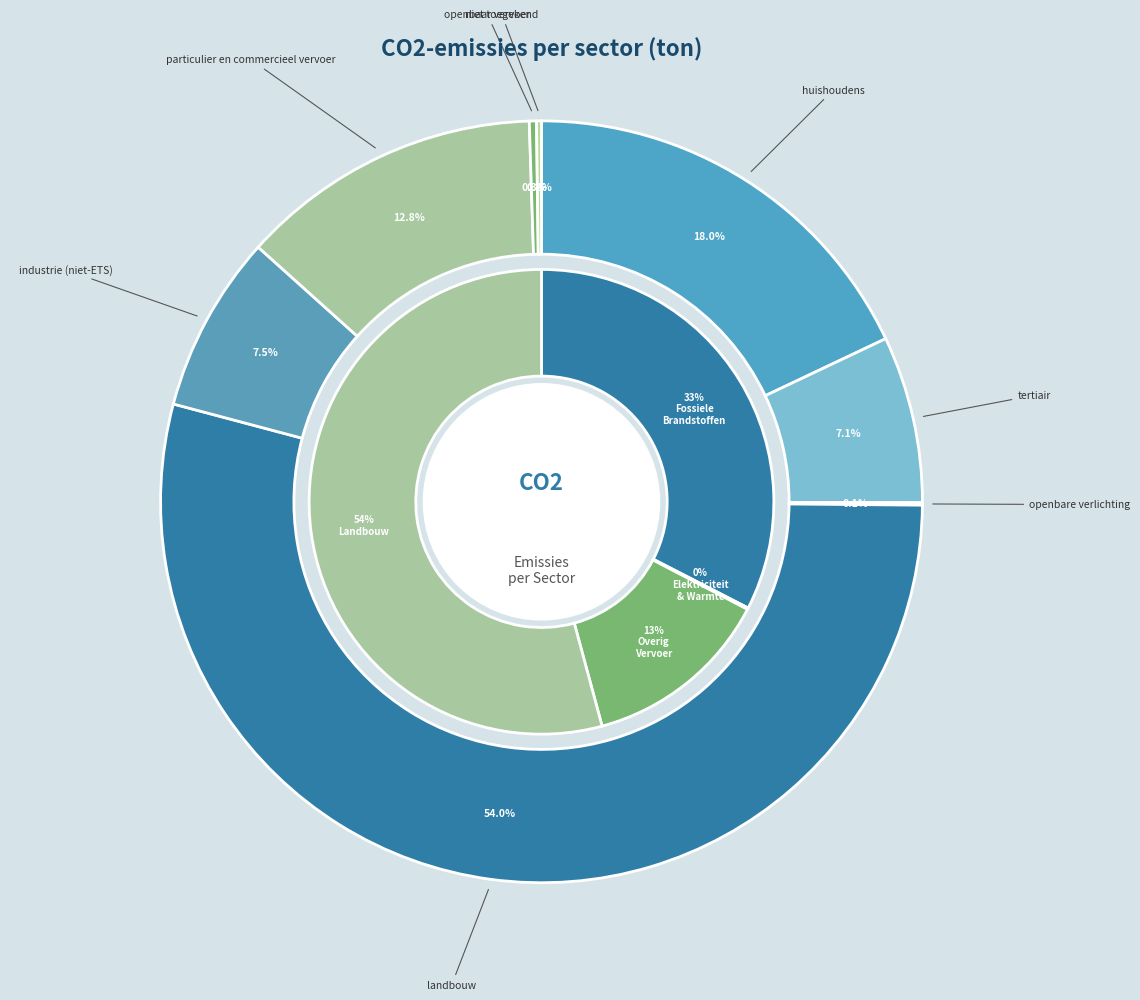

Approximately how many times larger is the value at industrie (niet-ETS) compared to tertiair?

1.1